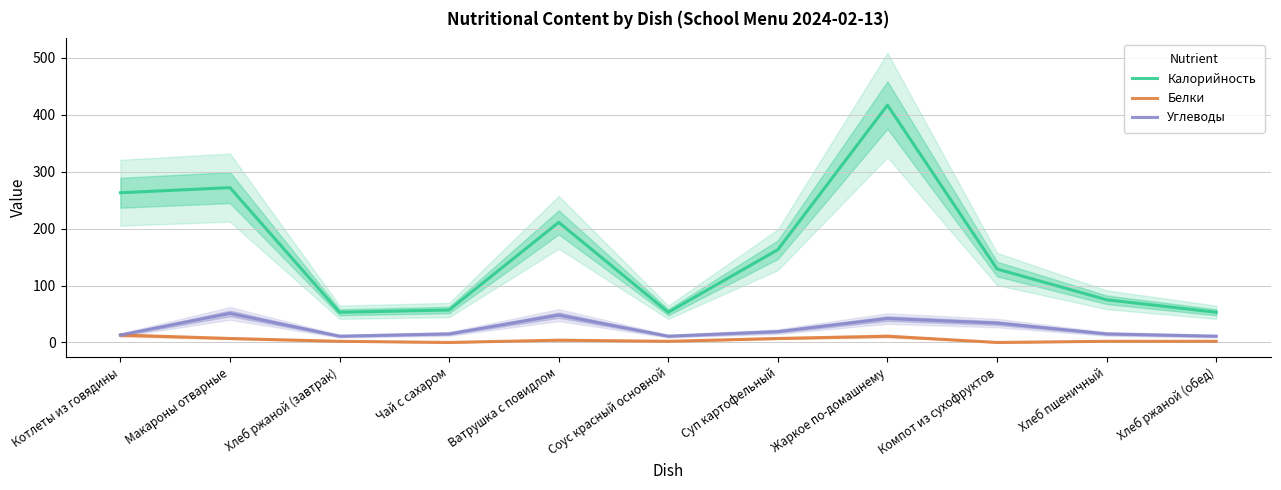

True or false: Белки and Калорийность intersect in this chart.

False